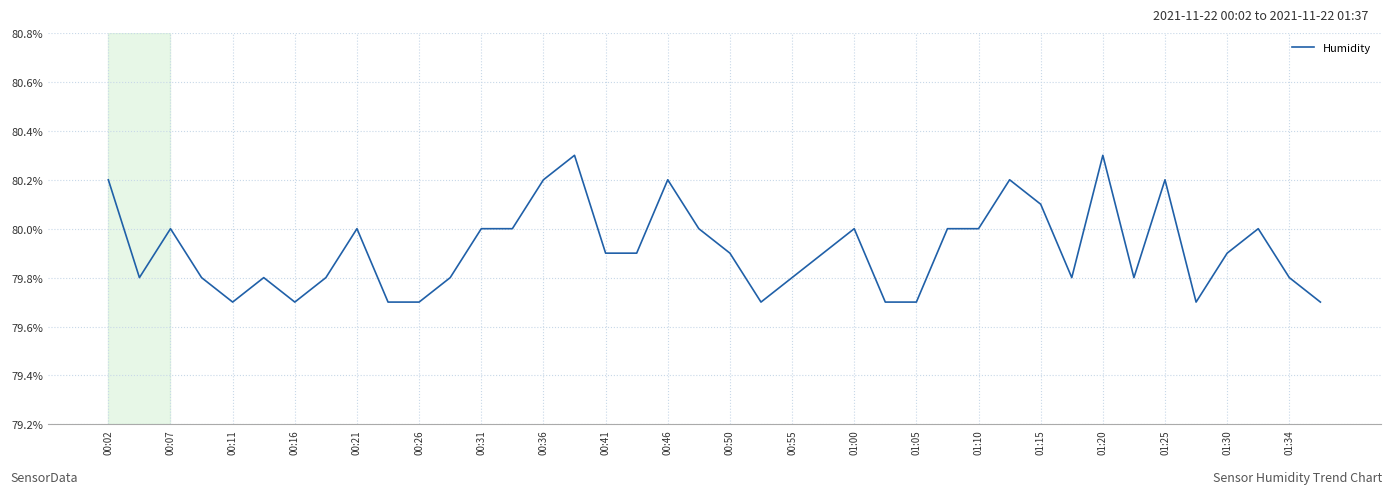

What is the difference between the maximum and minimum values?

0.6